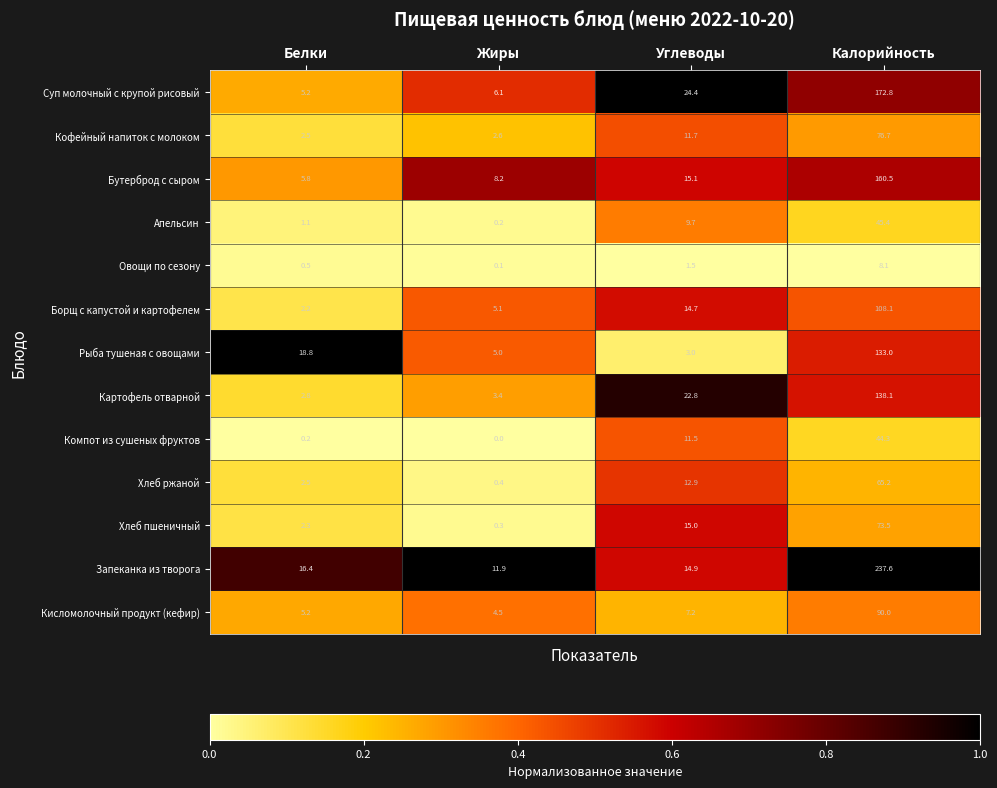

What is the average value of the Борщ с капустой и картофелем series?

32.5